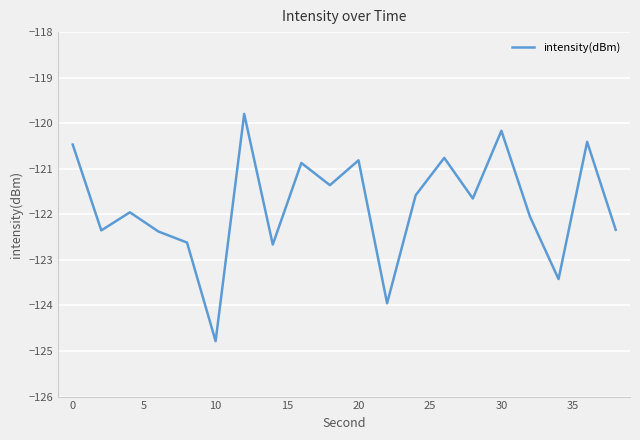

What is the sum of all values?

-2436.4